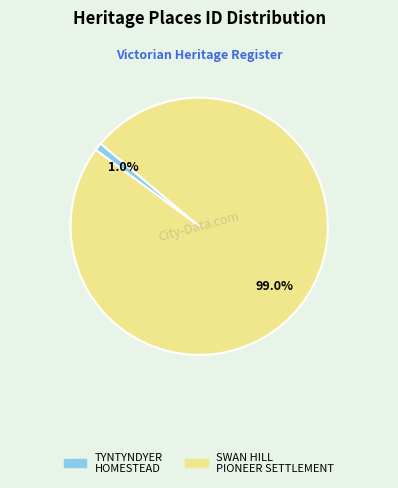

Does any single category account for the majority?

Yes